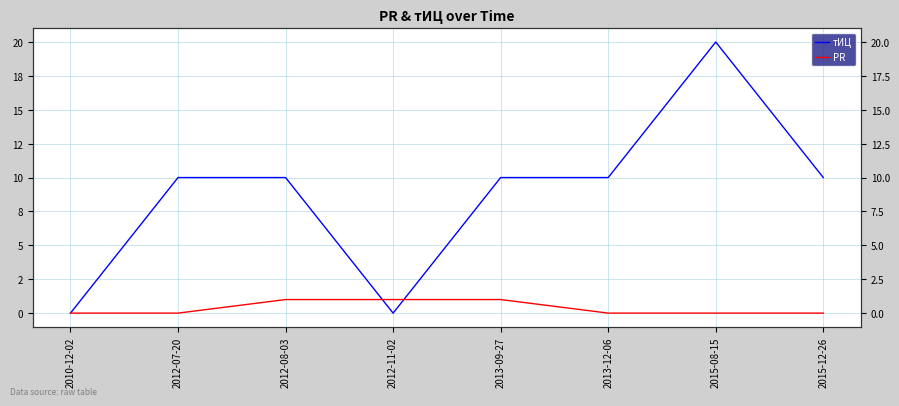

True or false: тИЦ has a value of 9 at 2010-12-02.

False